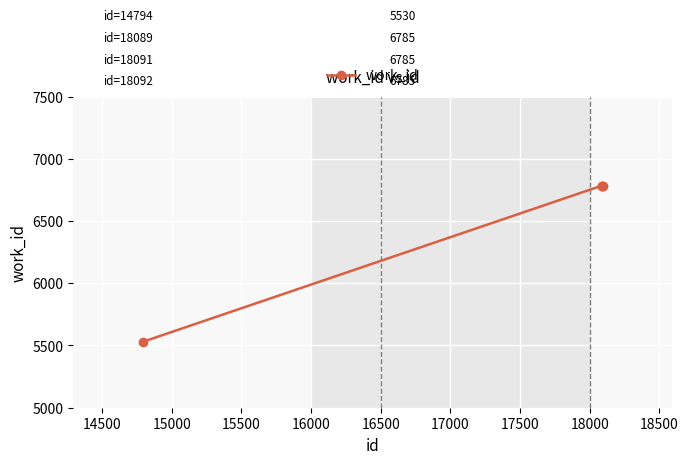

What is the value of the 2nd point from the left?

6785